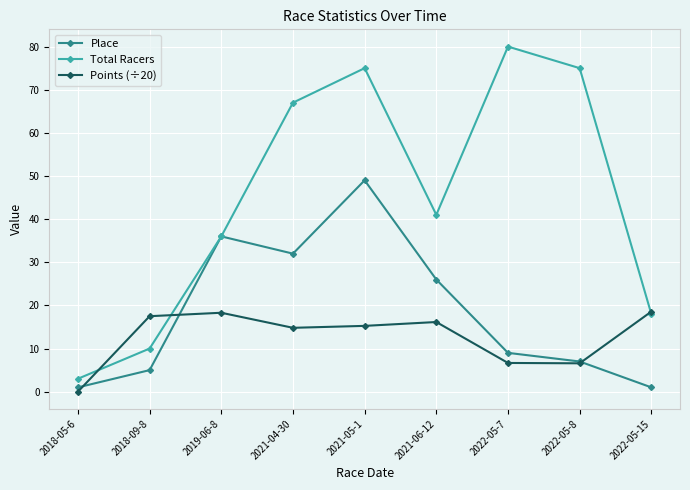

Which series has the largest total across all categories?

Total Racers